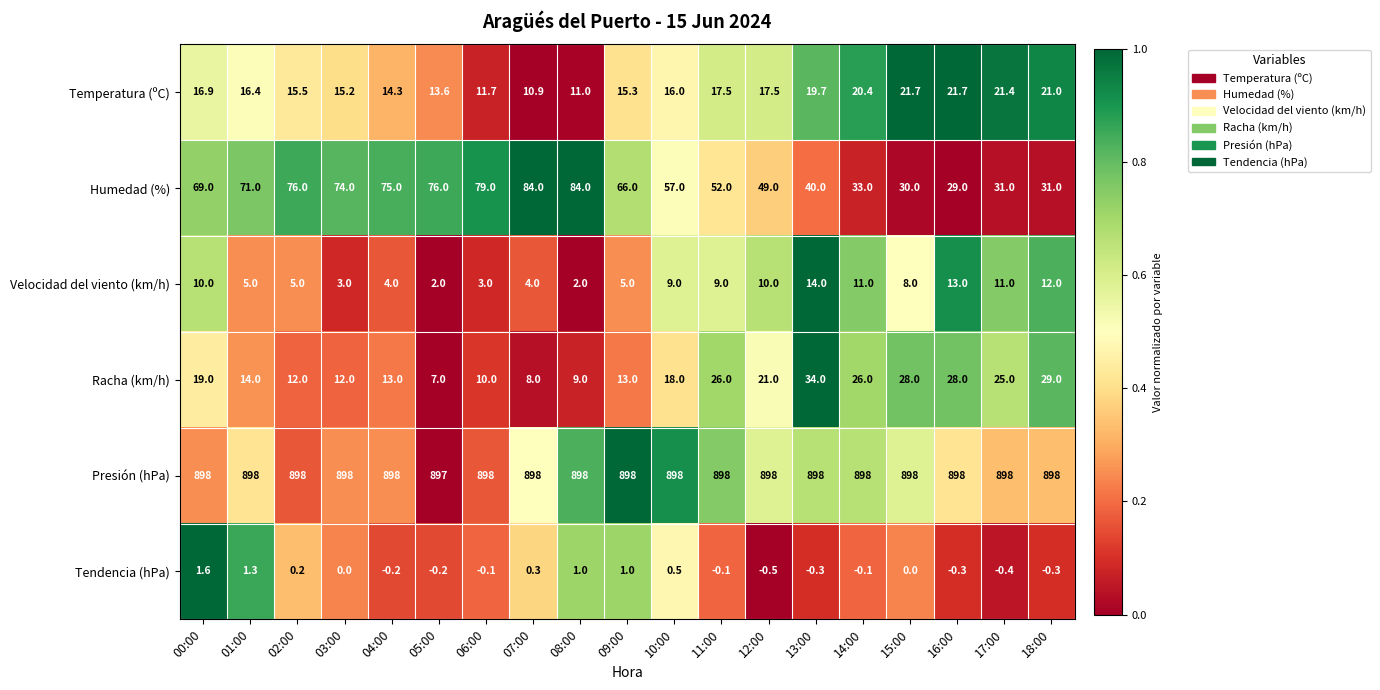

Rank the series at 06:00 from highest to lowest value.

Presión (hPa), Humedad (%), Temperatura (ºC), Racha (km/h), Velocidad del viento (km/h), Tendencia (hPa)